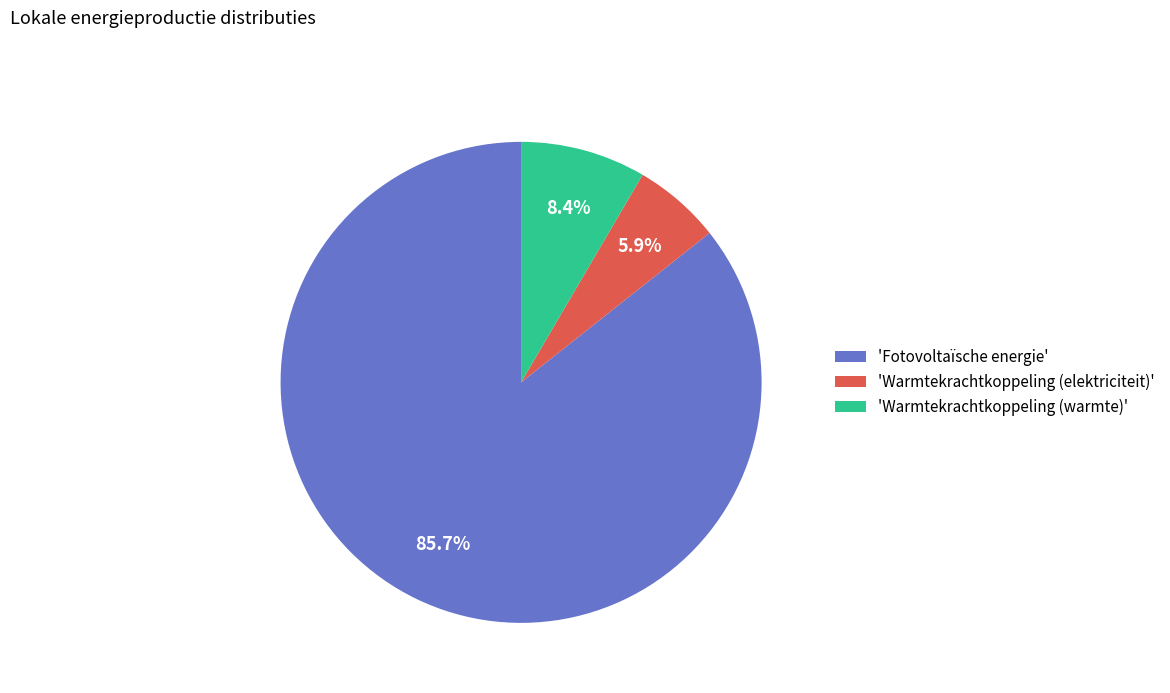

What percentage do 'Warmtekrachtkoppeling (warmte)' and 'Fotovoltaïsche energie' together represent?

94.1%